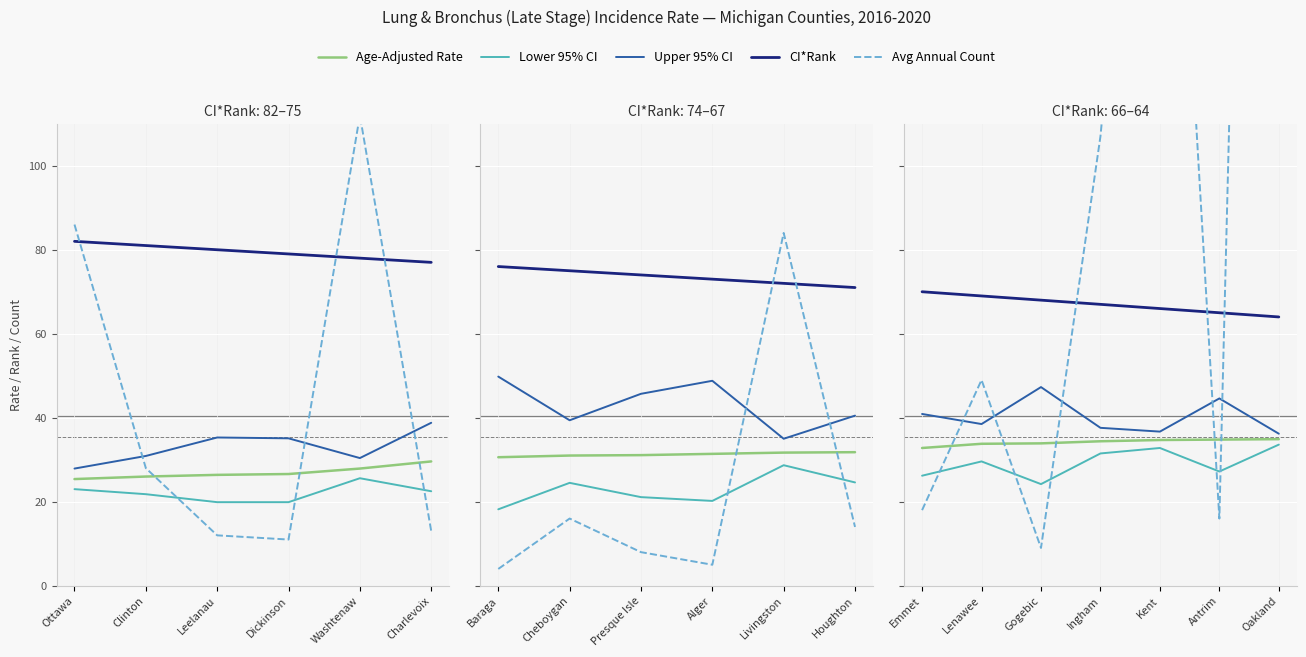

Which series has the largest range (max minus min)?

Avg Annual Count